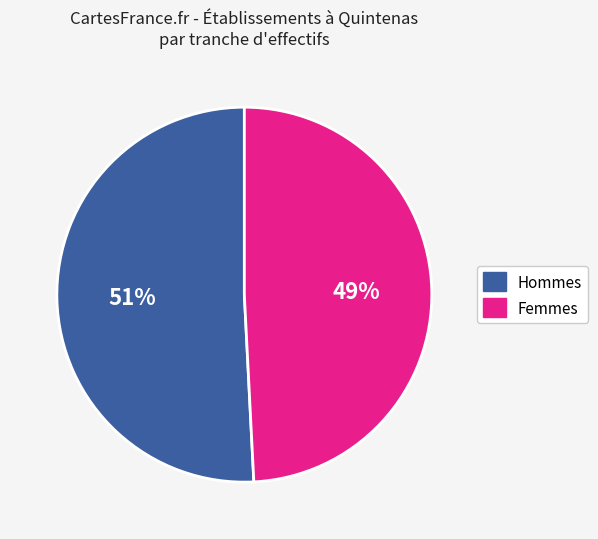

To the nearest percent, what is the average slice percentage?

50%